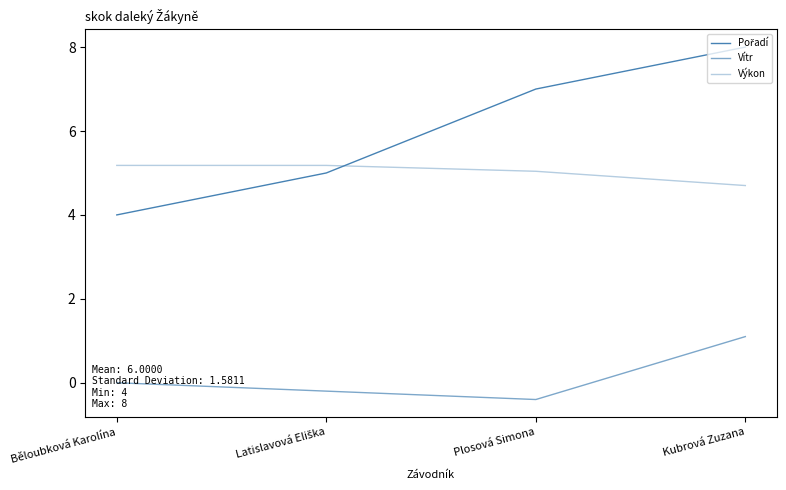

What is the total value across all series at Běloubková Karolína?

9.2